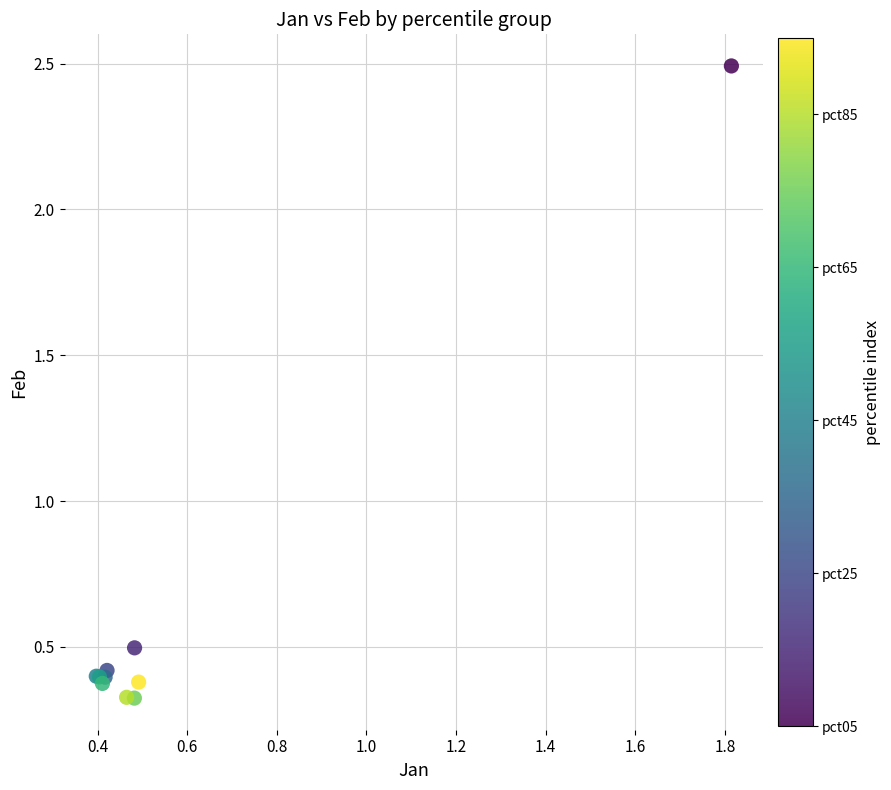

What Y value in the scatter plot is closest to 1?

0.5